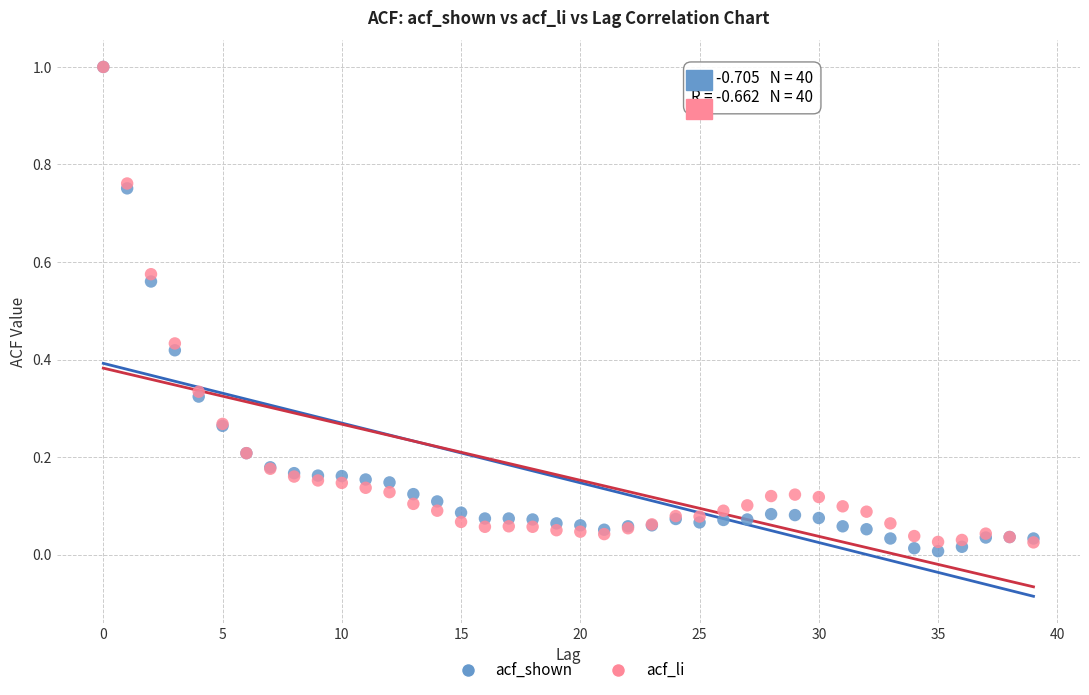

Which series has the largest Y range (max minus min)?

acf_shown